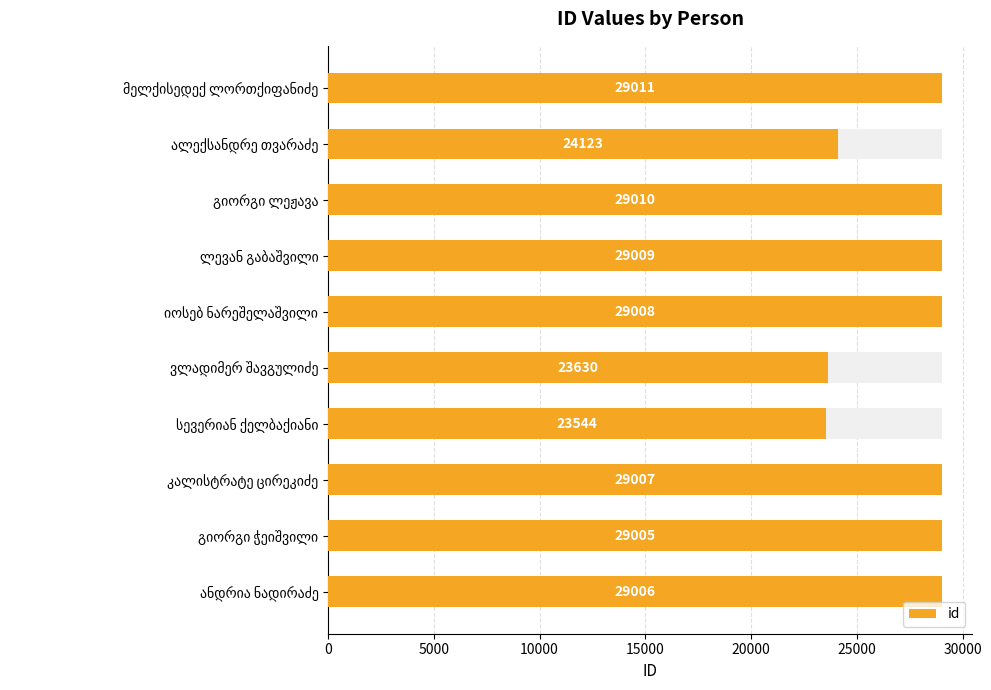

What is the change in value from მელქისედექ ლორთქიფანიძე to ანდრია ნადირაძე?

-5